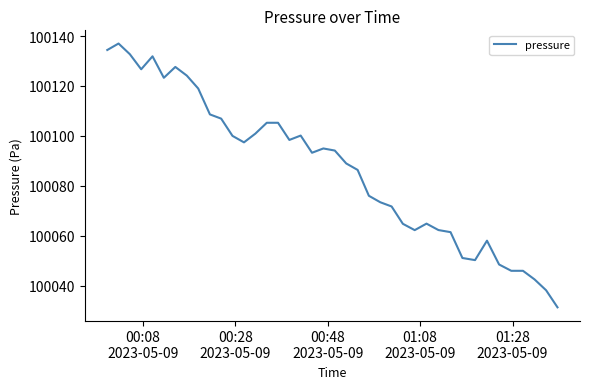

What is the minimum value shown in the chart?

100031.4